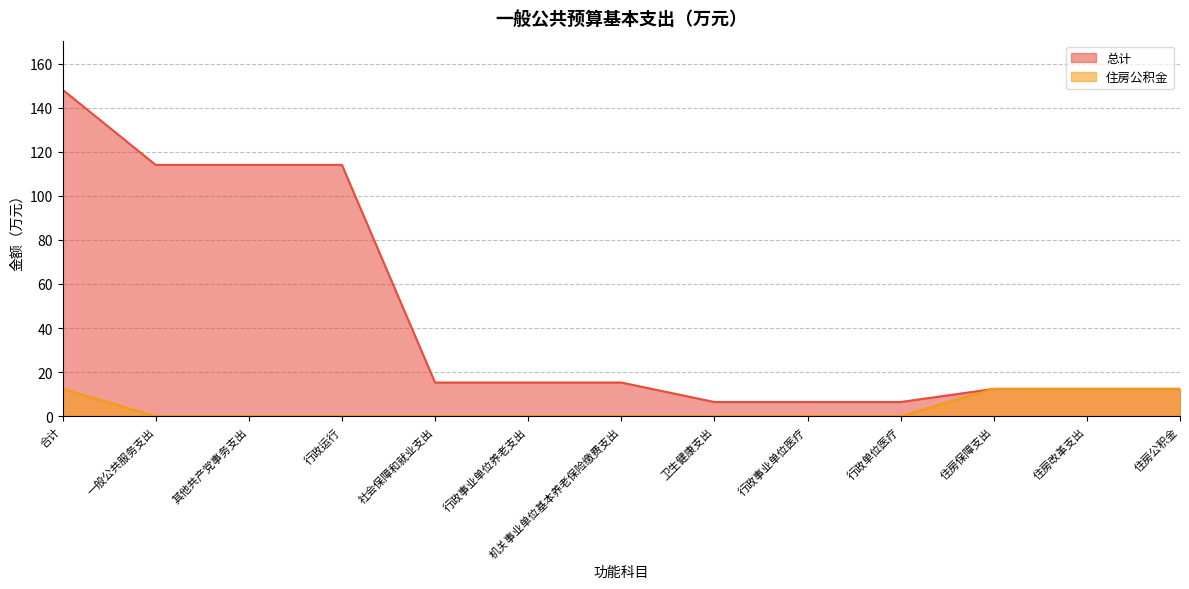

True or false: 住房公积金 and 总计 cross at least once.

False